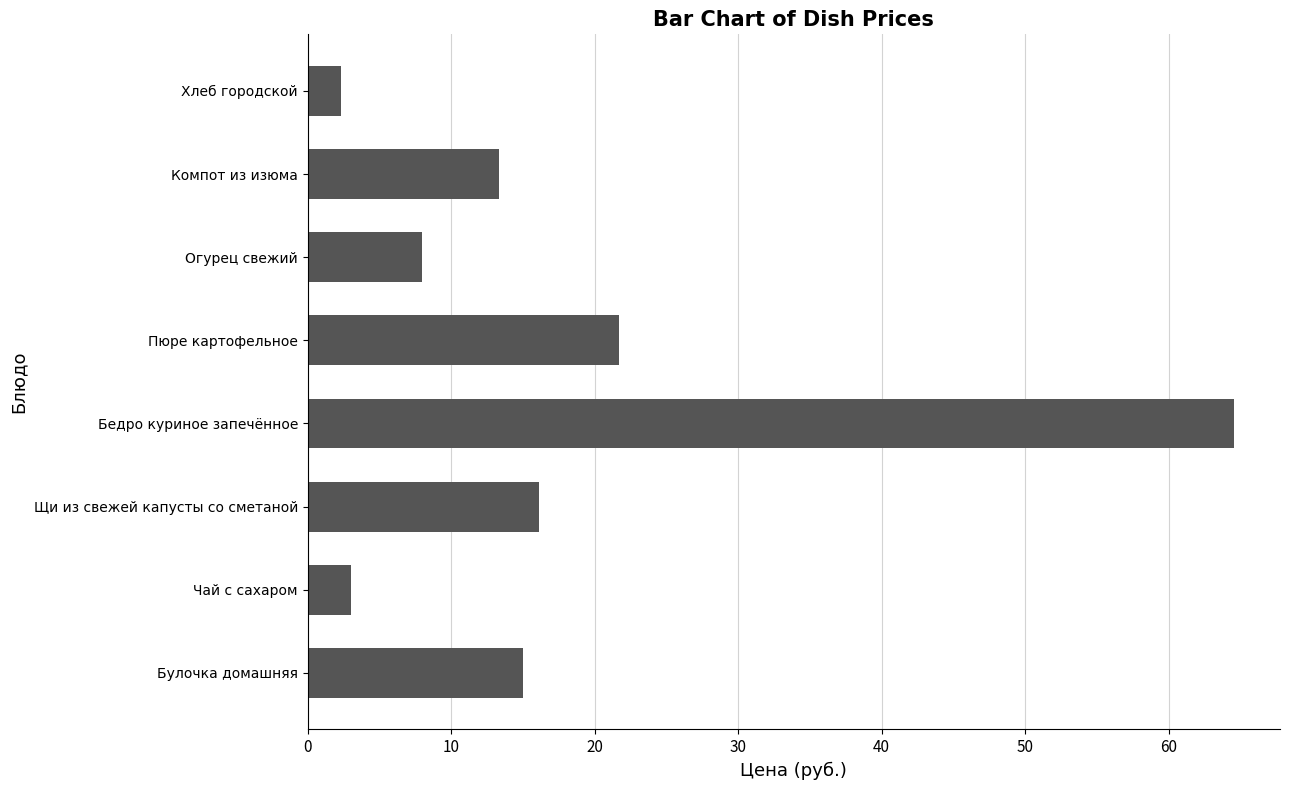

Where is the data nearest to the value 33?

Пюре картофельное